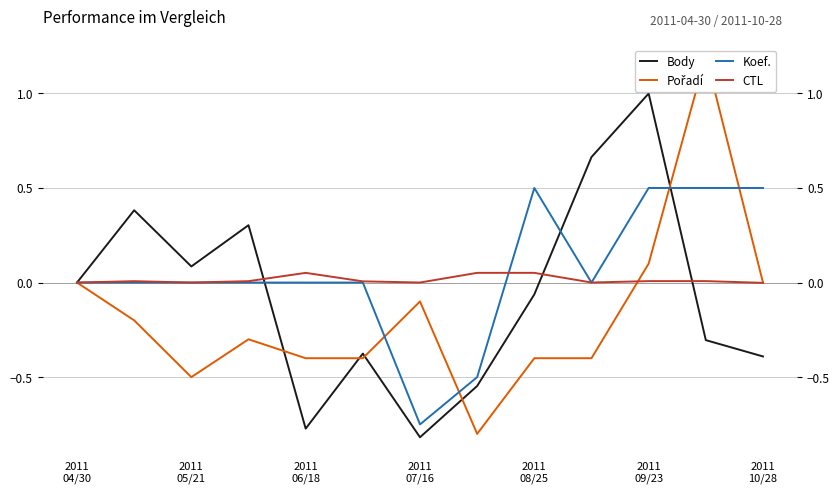

List the series in order of their overall mean, lowest first.

Pořadí, Body, CTL, Koef.